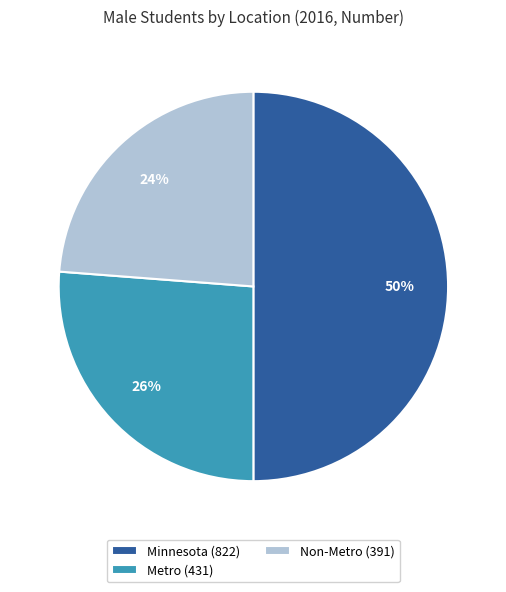

To the nearest percent, what percentage of the pie is Metro?

26%